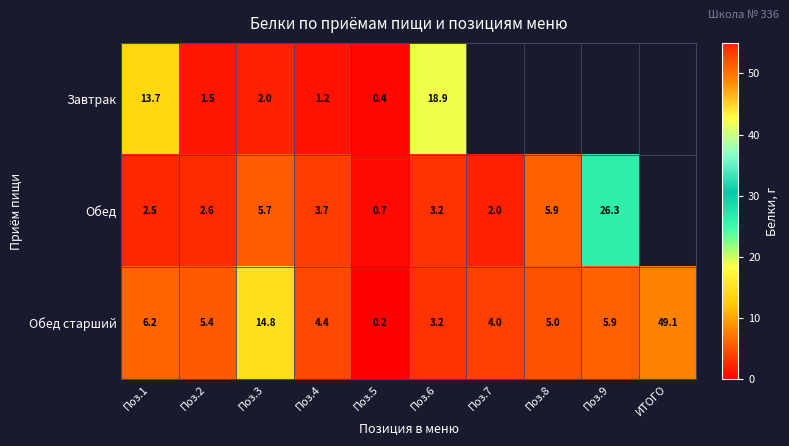

At how many categories does at least one series exceed 7?

5